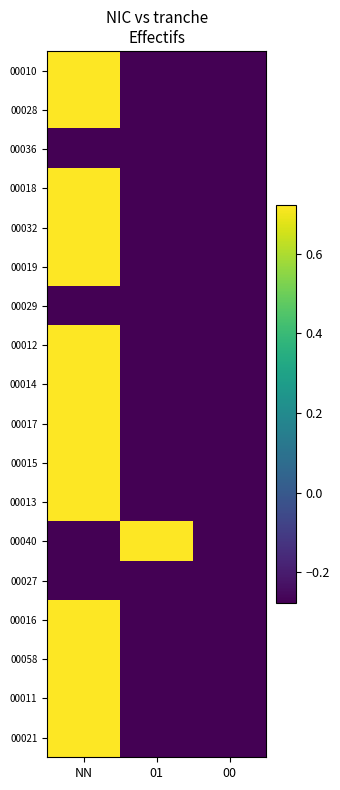

At which category is the sum across all series the highest?

NN